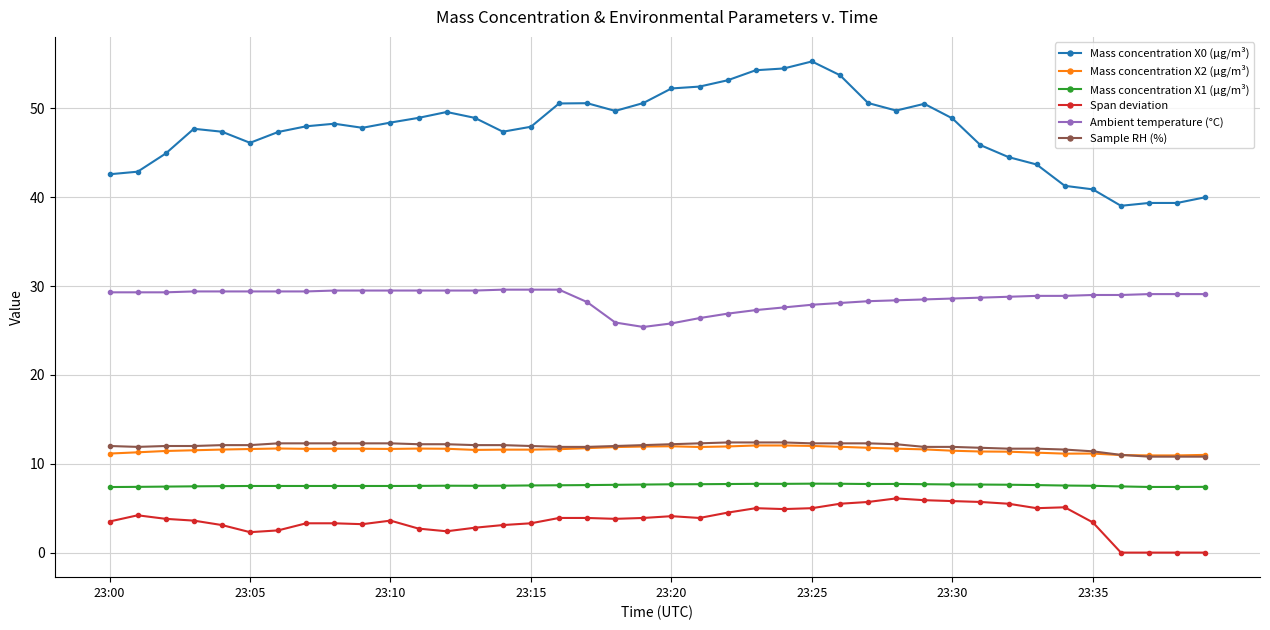

What is the value of the Sample RH (%) point at the 29th from the left?

12.2